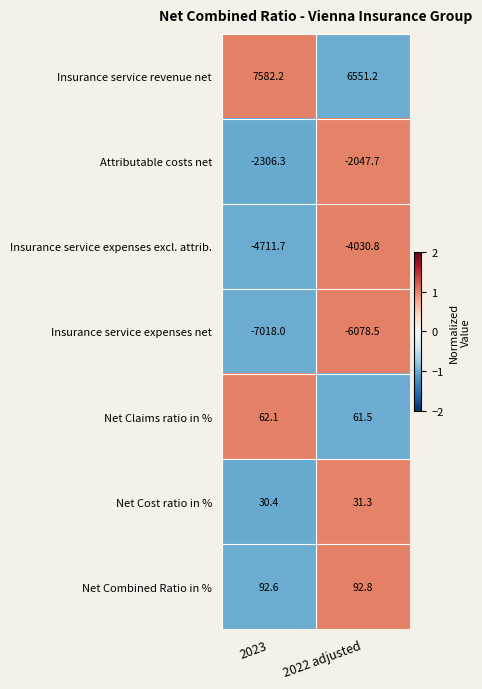

Which series has the largest total across all categories?

Insurance service revenue net